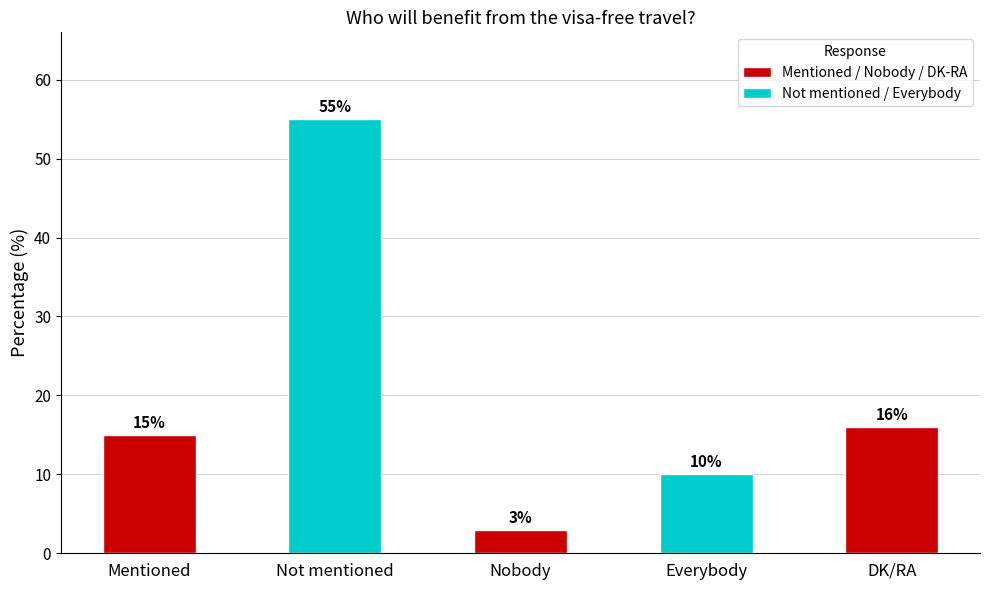

How many bars are there in total?

5